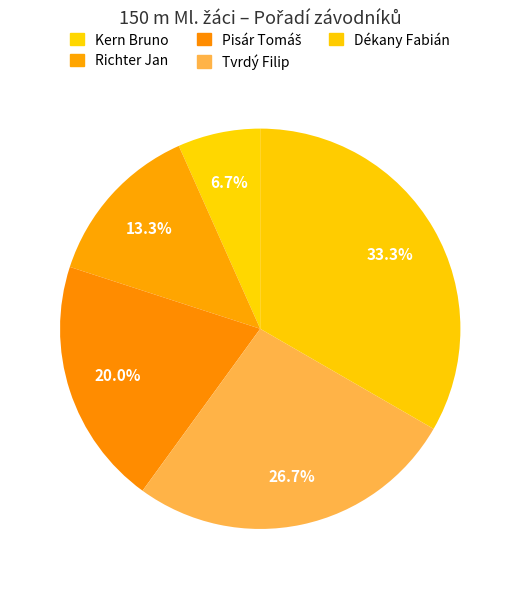

What percentage do Richter Jan and Pisár Tomáš together represent?

33.3%